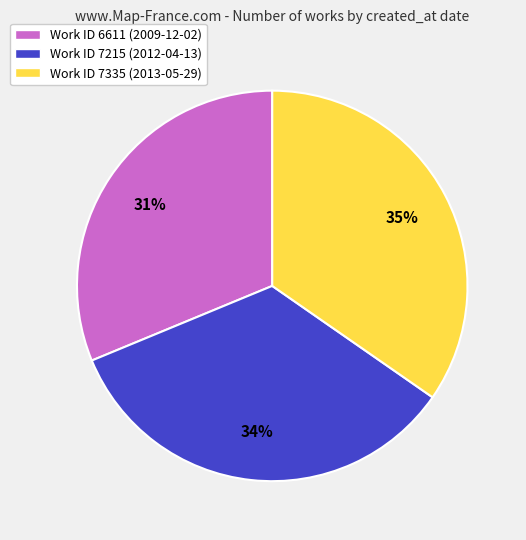

To the nearest percent, what is the average slice percentage?

33%